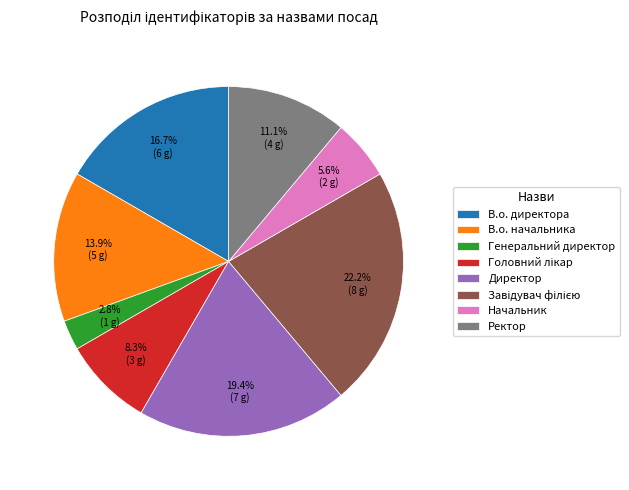

How much of the chart is everything except Генеральний директор?

97.2%